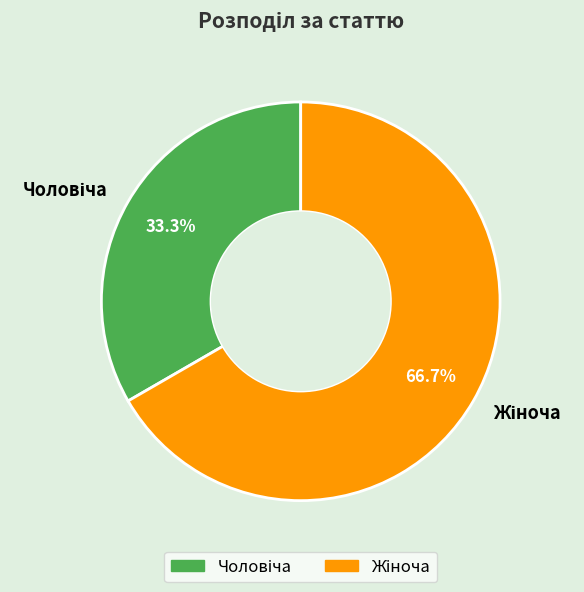

To the nearest percent, what is the average slice percentage?

50%